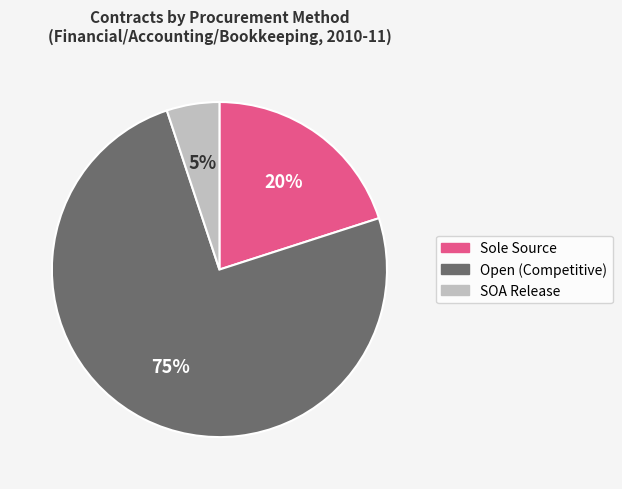

To the nearest percent, what is the difference between the largest and smallest slice percentages?

70%